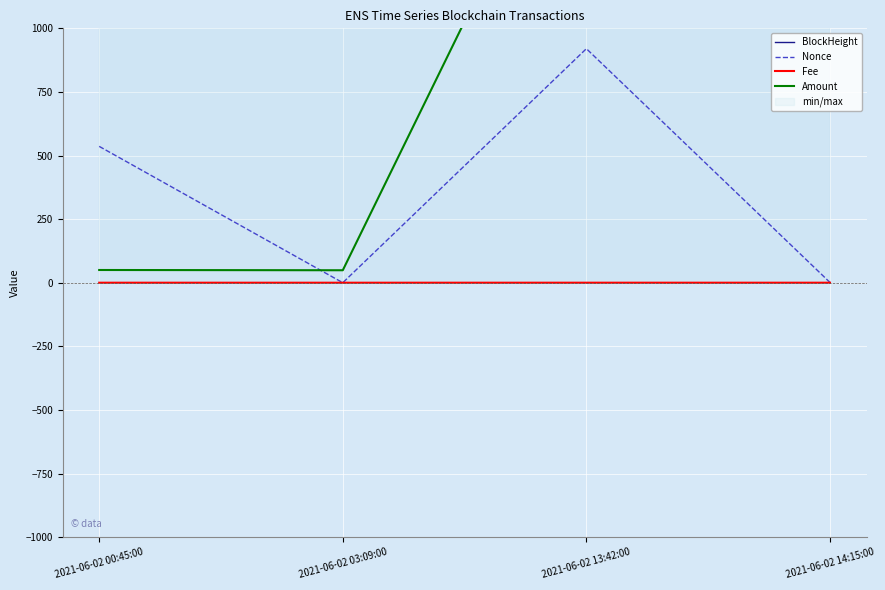

At which category does Nonce reach its first local valley?

2021-06-02 03:09:00